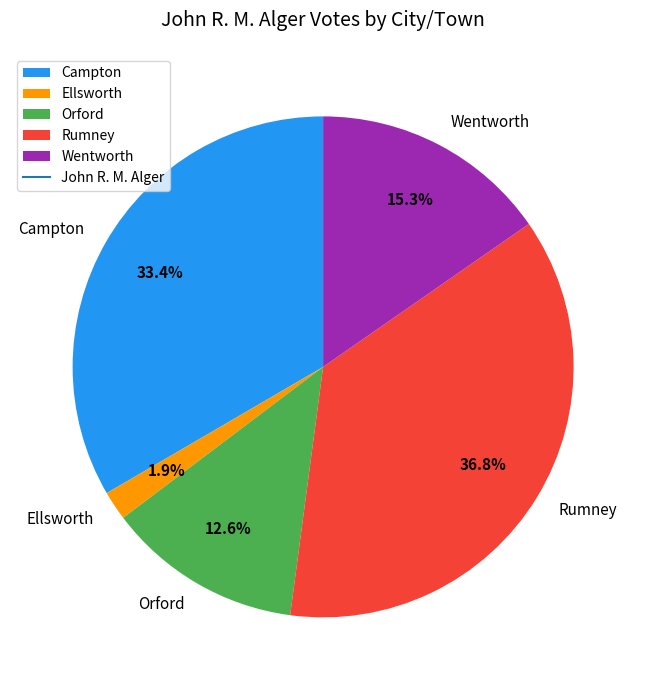

Count the number of slices in the pie.

5